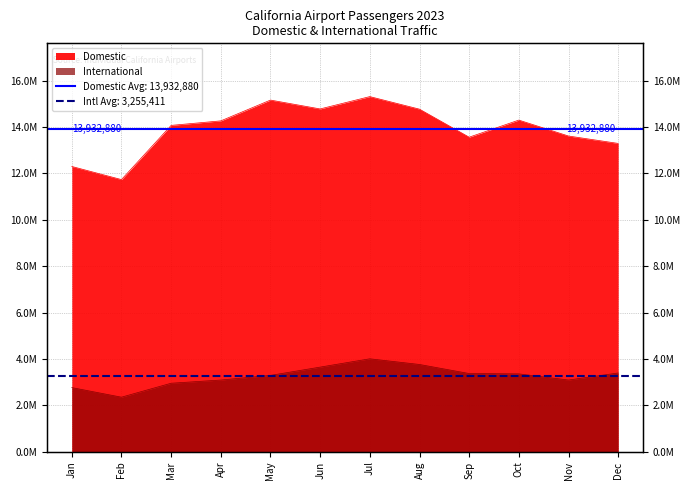

At how many categories does at least one series exceed 10007512?

12